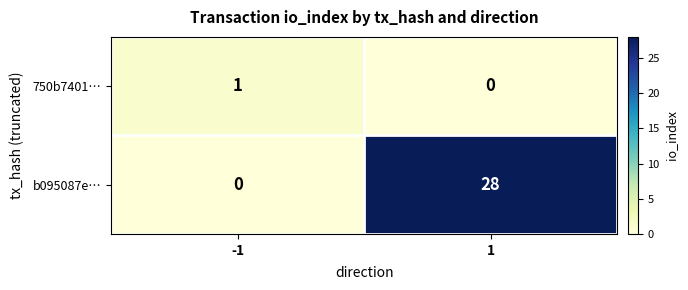

The value of b095087e… at 1 is 28. True or false?

True